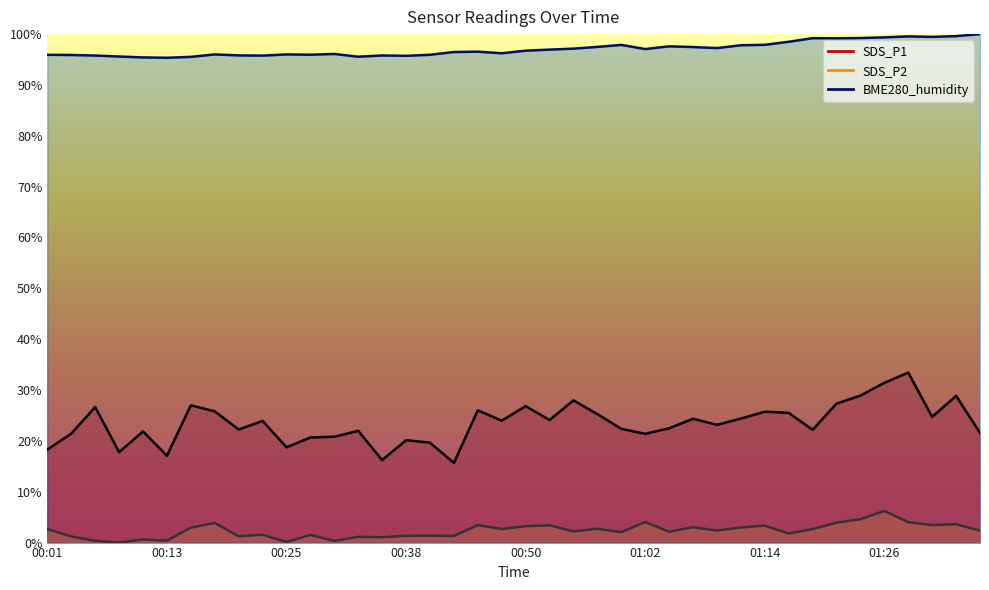

Reading left to right, transcribe all the data shown in this chart.

SDS_P1: 18.3	21.4	26.7	17.8	21.9	17.1	27.0	25.8	22.2	23.9	18.7	20.7	20.8	22.0	16.2	20.1	19.6	15.7	26.0	24.0	26.8	24.1	28.0	25.3	22.4	21.4	22.5	24.4	23.2	24.4	25.7	25.5	22.2	27.3	28.9	31.4	33.4	24.7	28.8	21.6
SDS_P2: 2.7	1.2	0.3	0.0	0.6	0.4	2.9	3.8	1.2	1.5	0.1	1.5	0.3	1.1	1.1	1.3	1.4	1.3	3.4	2.7	3.2	3.4	2.2	2.7	2.0	4.1	2.1	3.0	2.4	3.0	3.3	1.8	2.7	3.9	4.6	6.2	4.0	3.4	3.6	2.4
BME280_humidity: 95.9	95.9	95.8	95.6	95.4	95.3	95.5	96.0	95.8	95.8	96.0	95.9	96.1	95.6	95.8	95.7	95.9	96.5	96.5	96.2	96.7	97.0	97.1	97.5	97.9	97.1	97.6	97.5	97.3	97.8	97.9	98.5	99.2	99.2	99.2	99.4	99.6	99.5	99.6	100.0